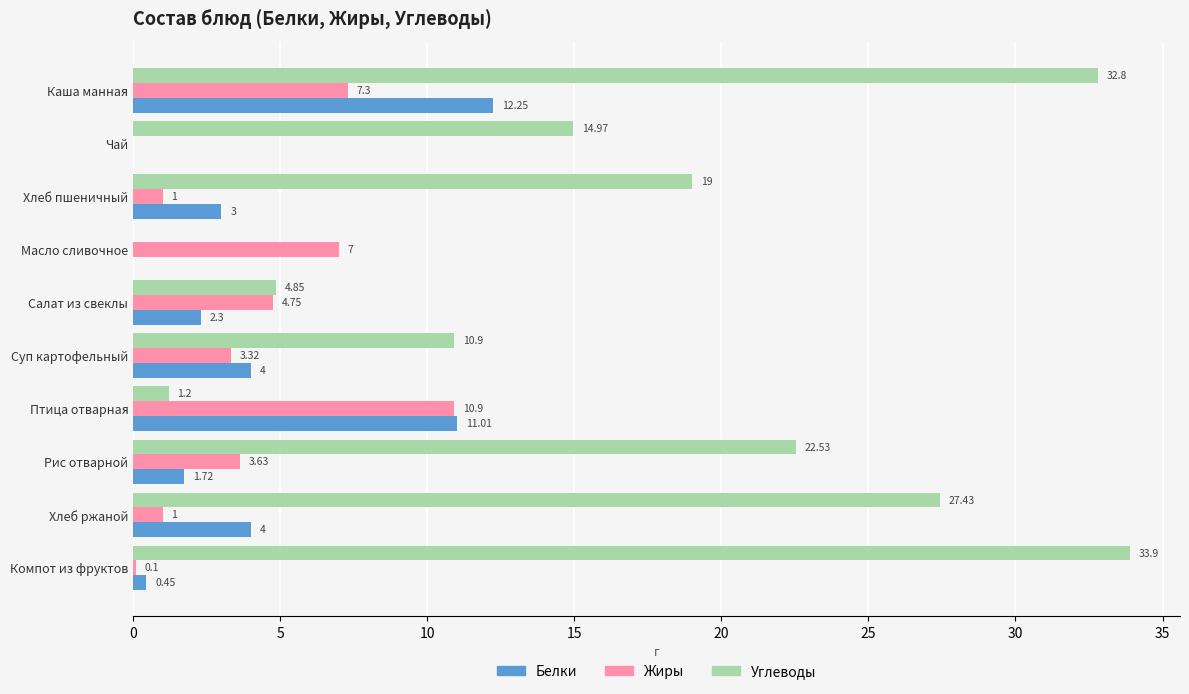

At which label does Жиры reach its peak?

Птица отварная